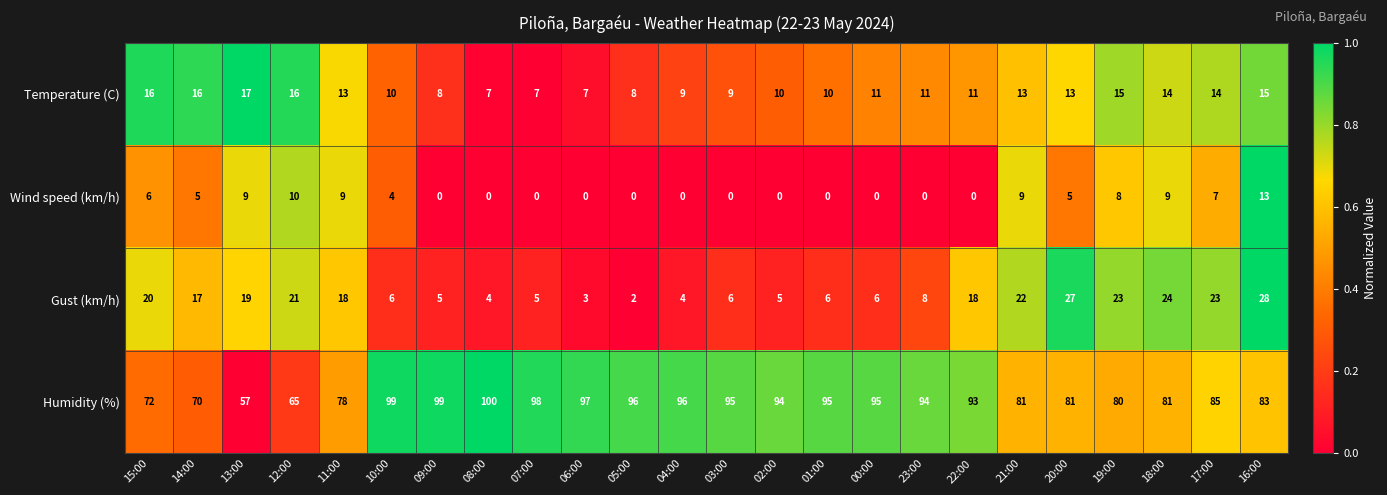

At 08:00, list the series in order from largest to smallest.

Humidity (%), Temperature (C), Gust (km/h), Wind speed (km/h)